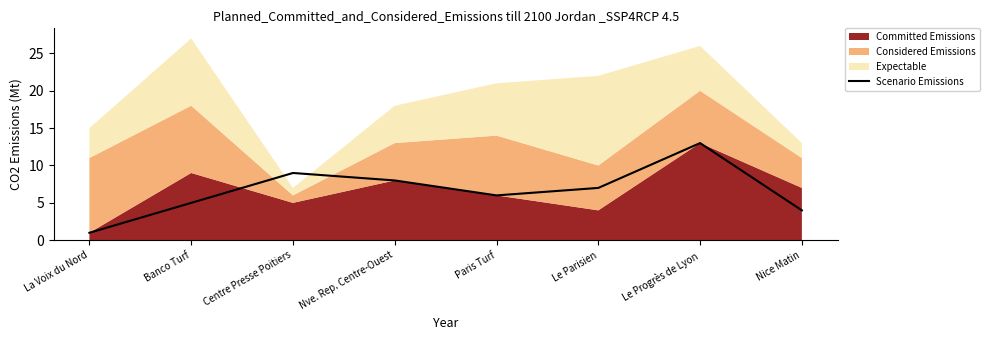

How many lines are shown in the chart?

1